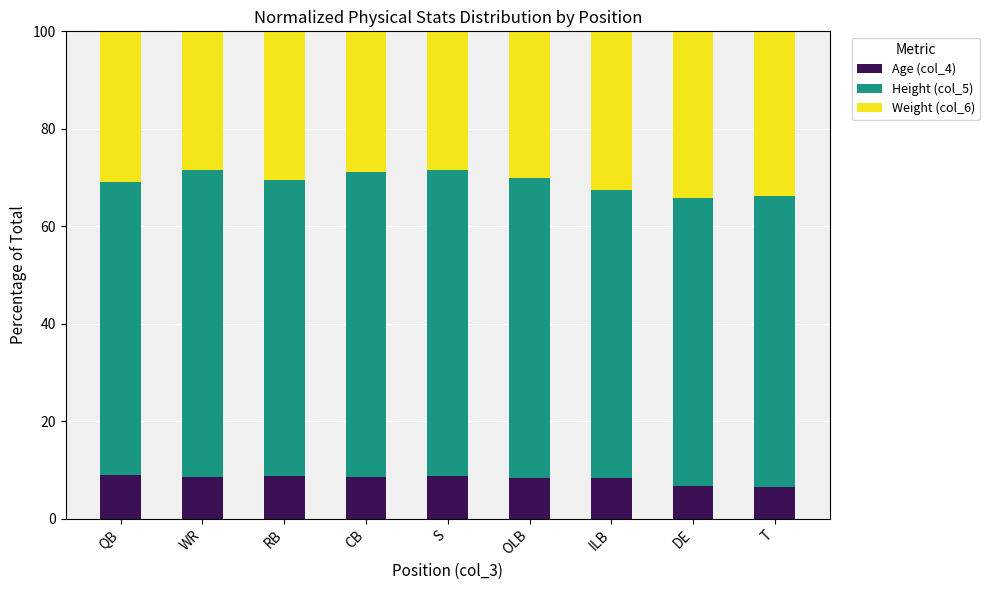

Are the bars grouped side by side (vs. stacked)?

No